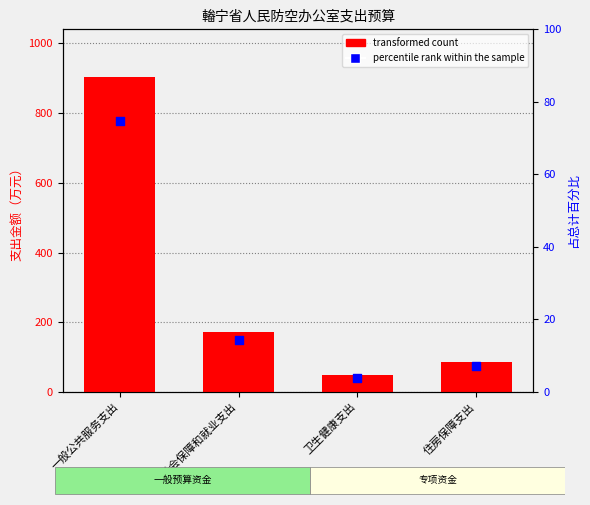

Which series reaches the maximum Y coordinate?

transformed count